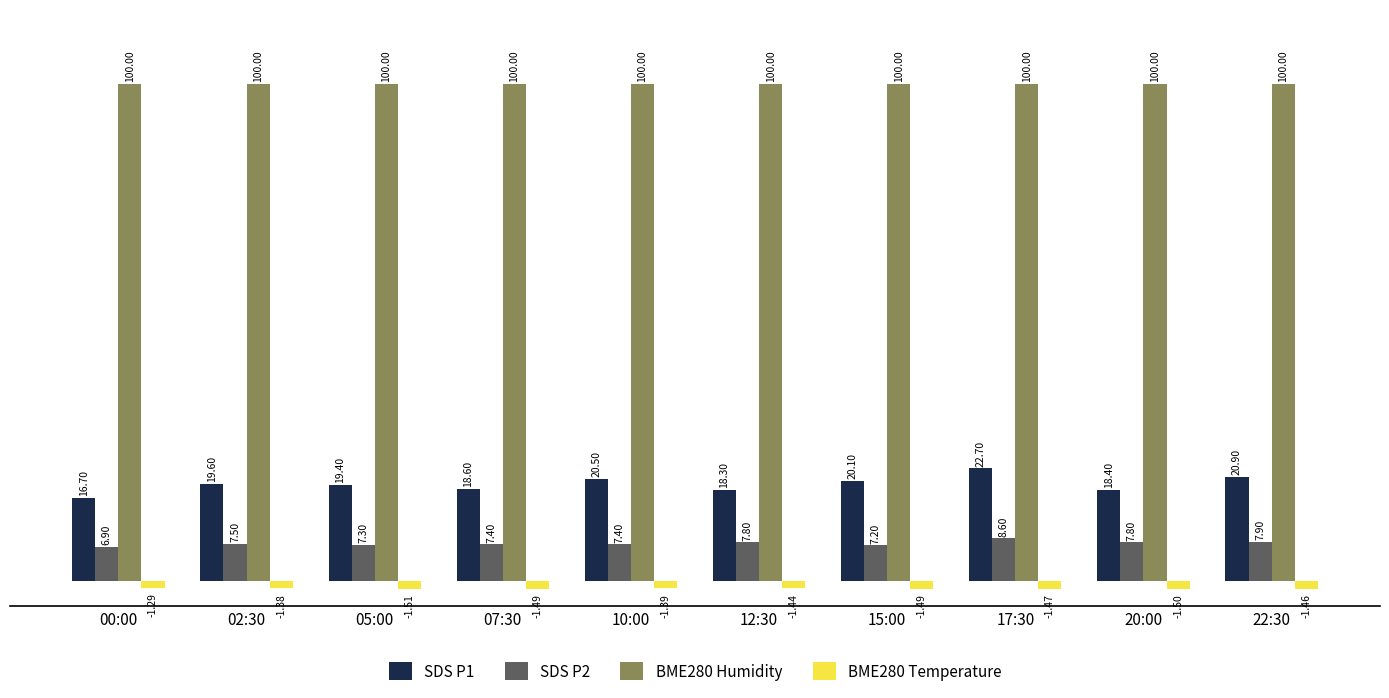

True or false: BME280 Humidity has a value of 100.0 at 07:30.

True